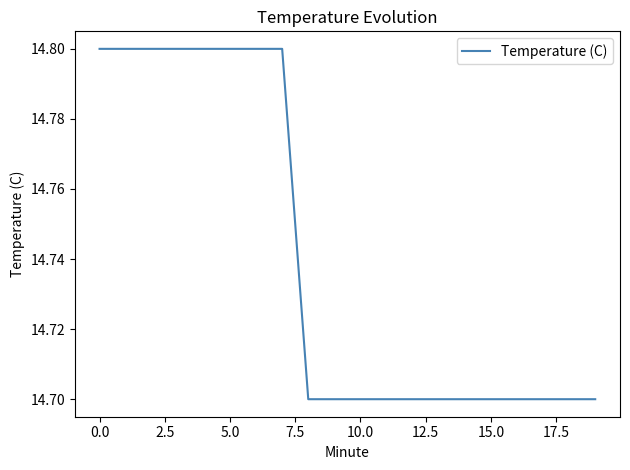

What is the greatest value displayed?

14.8